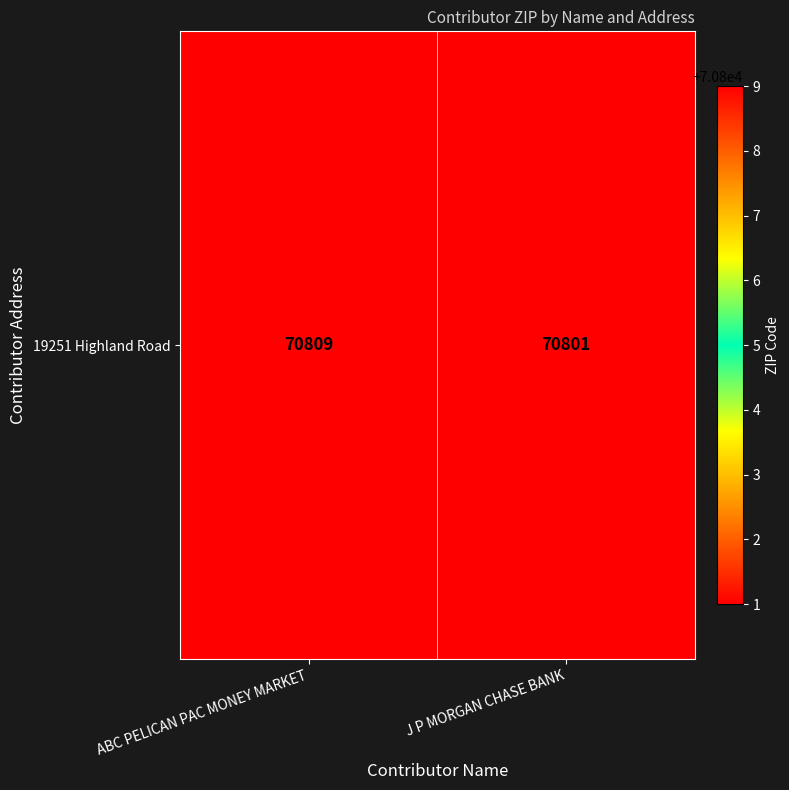

Rank the categories by value from lowest to highest.

J P MORGAN CHASE BANK, ABC PELICAN PAC MONEY MARKET